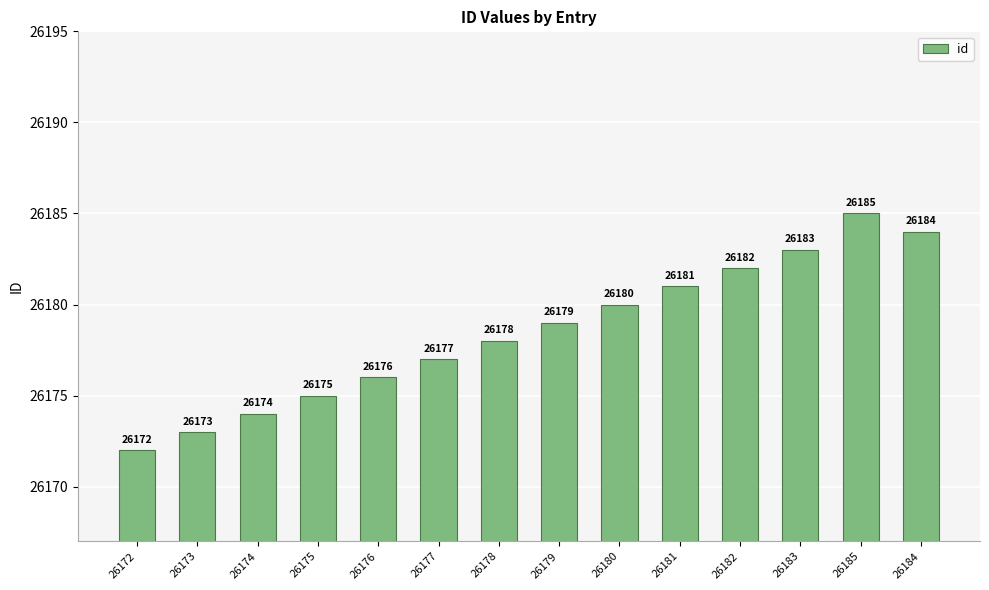

At which label is the value closest to 26178?

26178